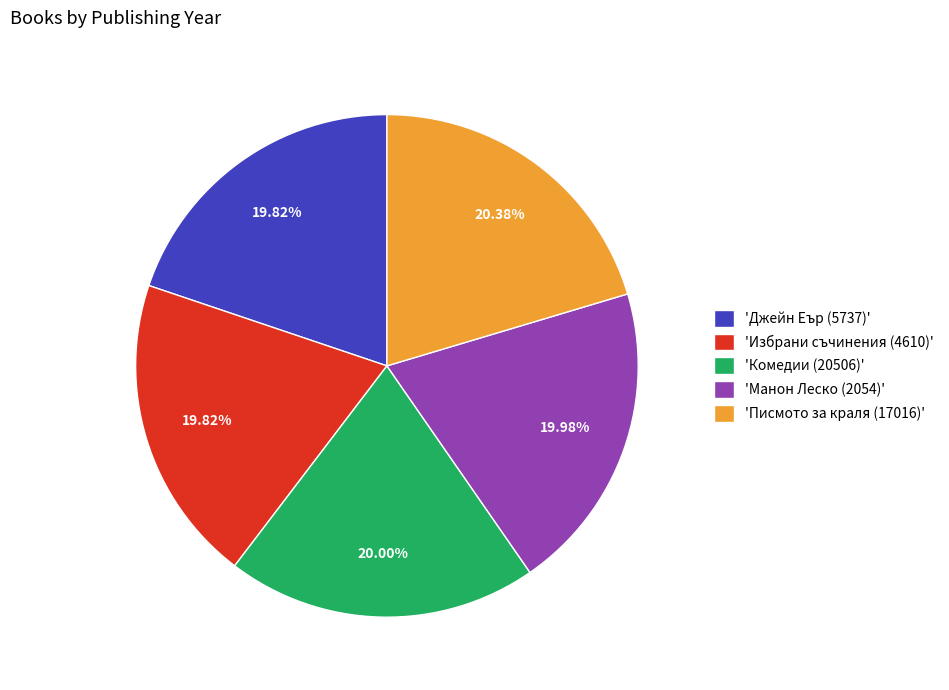

To the nearest percent, what is the average slice percentage?

20%